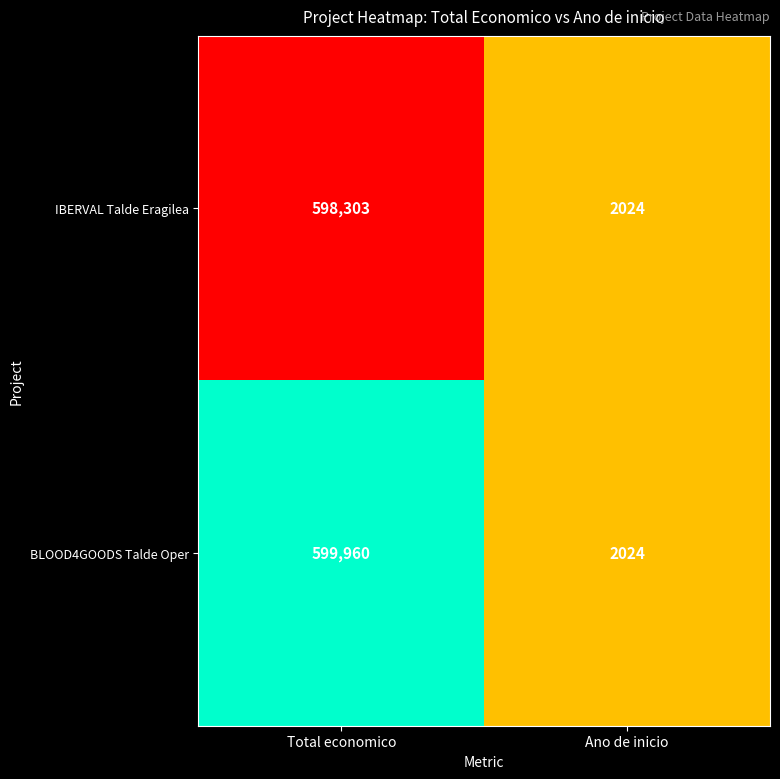

What is the sum of all BLOOD4GOODS Talde Oper values?

601984